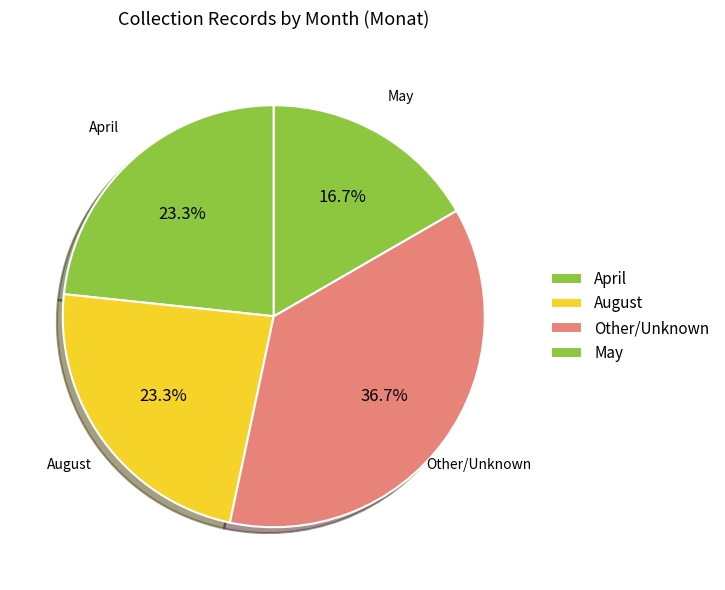

Count the number of slices in the pie.

4